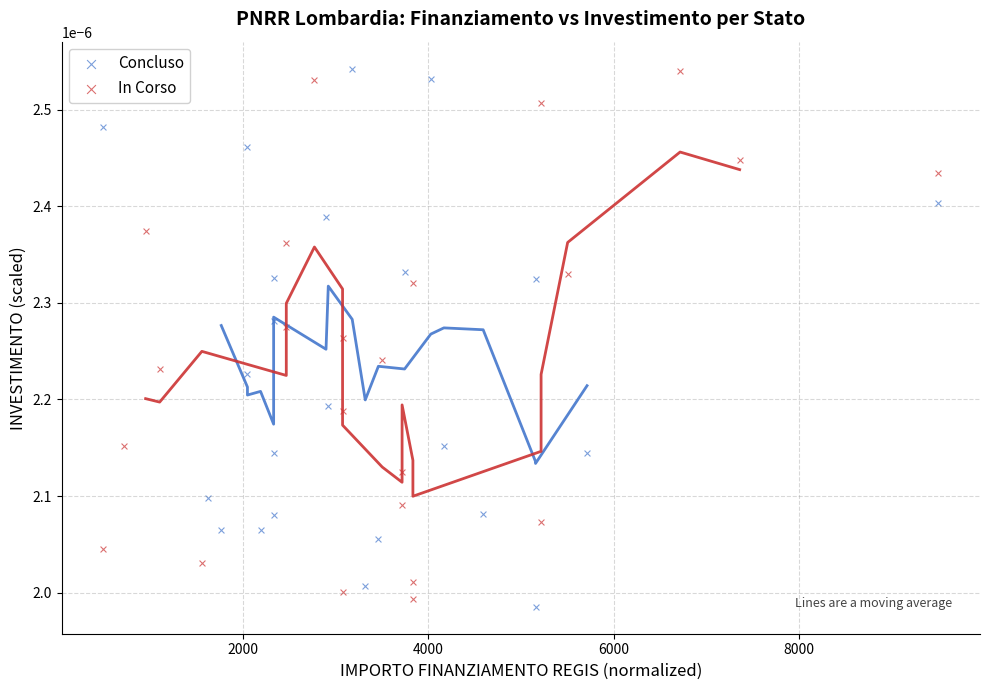

What are all the series names shown in the legend?

Concluso, In Corso